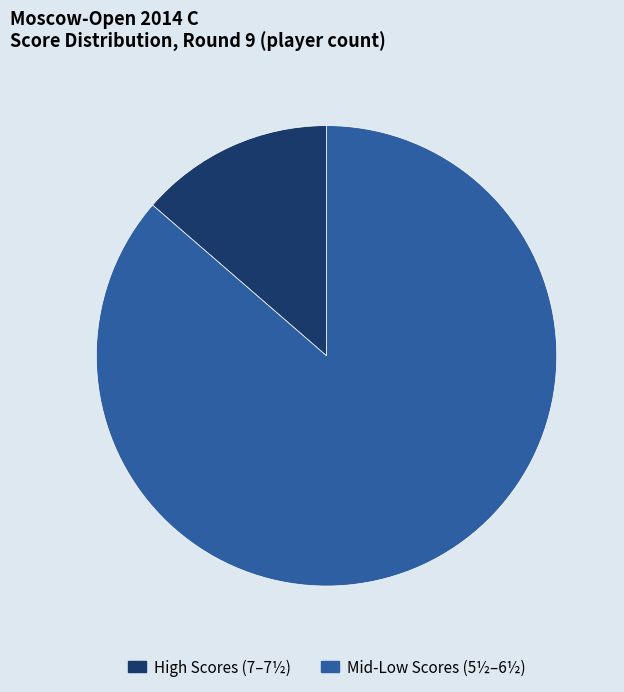

Does any single category account for the majority?

Yes